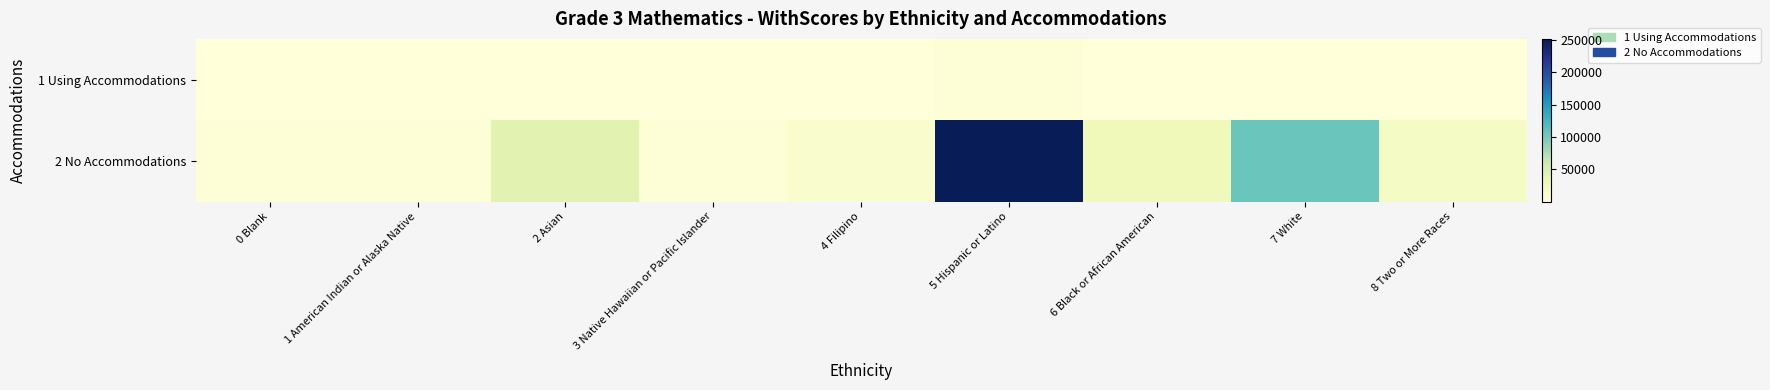

Rank the series by their average value, from highest to lowest.

2 No Accommodations, 1 Using Accommodations